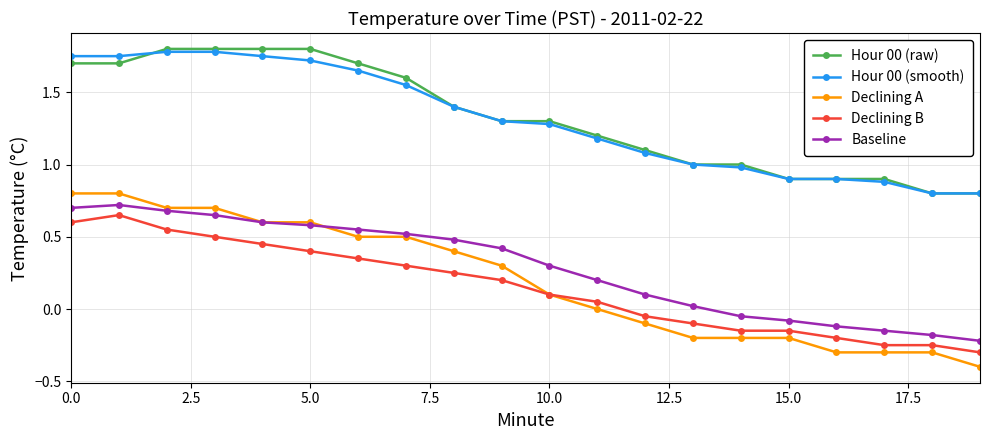

Which series has the largest range (max minus min)?

Declining A